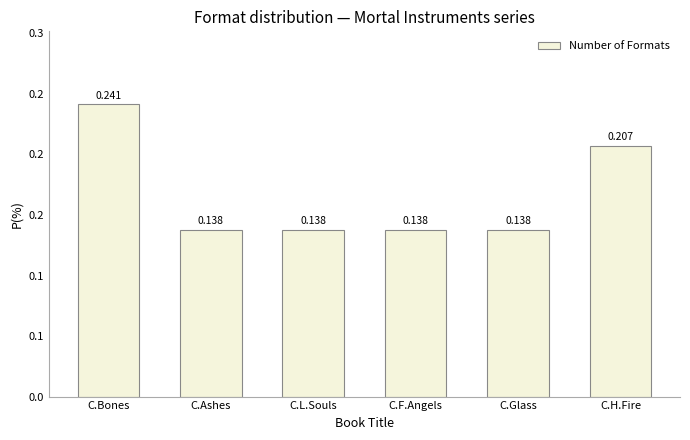

List the labels in order of value, smallest first.

C.Ashes, C.L.Souls, C.F.Angels, C.Glass, C.H.Fire, C.Bones